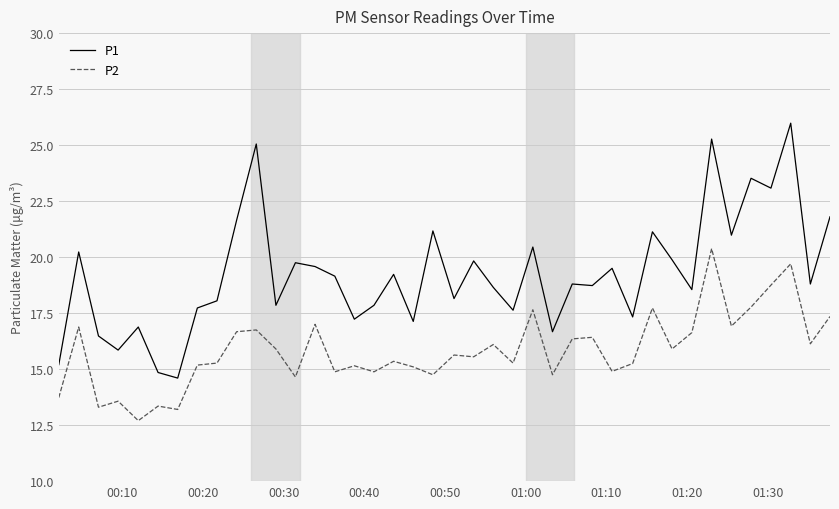

Count the number of categories in the chart.

40